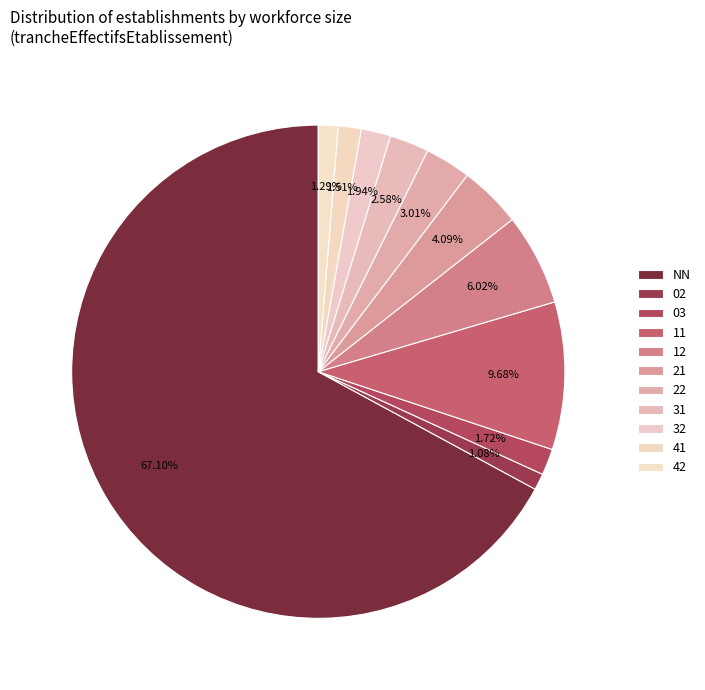

How many slices are in this pie chart?

11